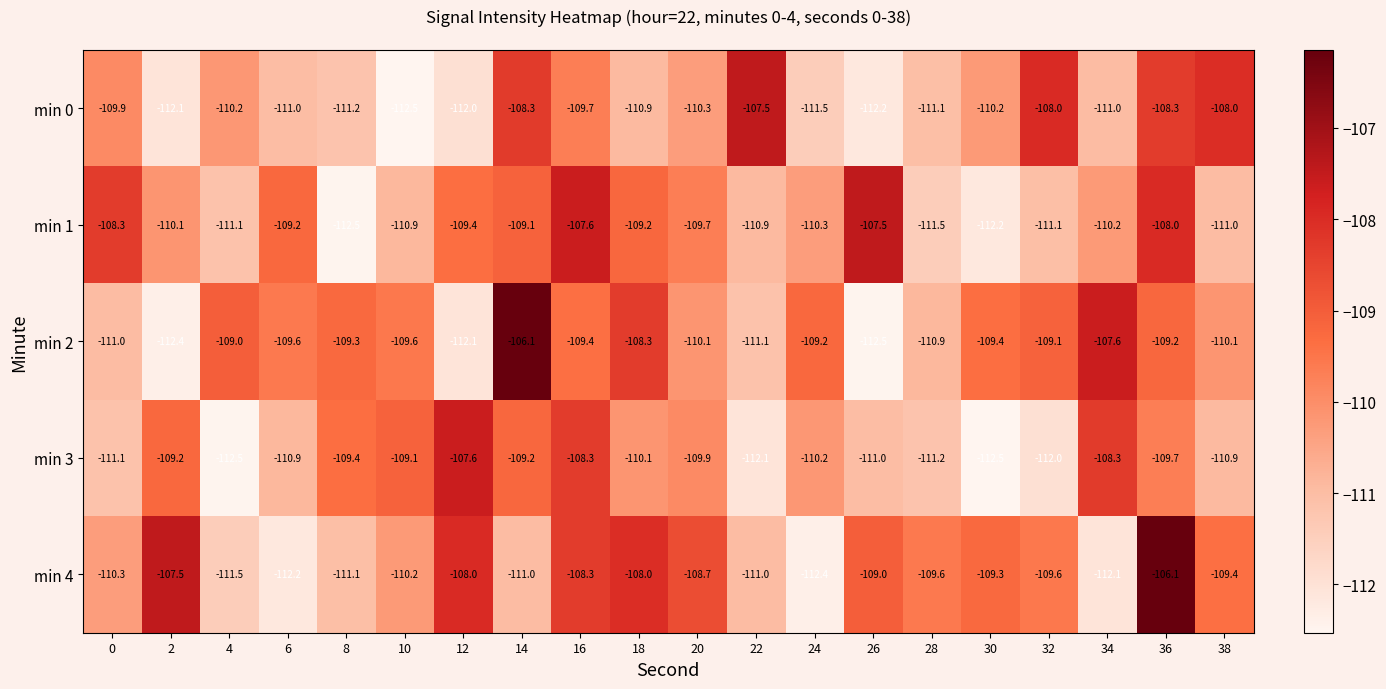

Is it true that min 2 equals -156.3 at 30?

False